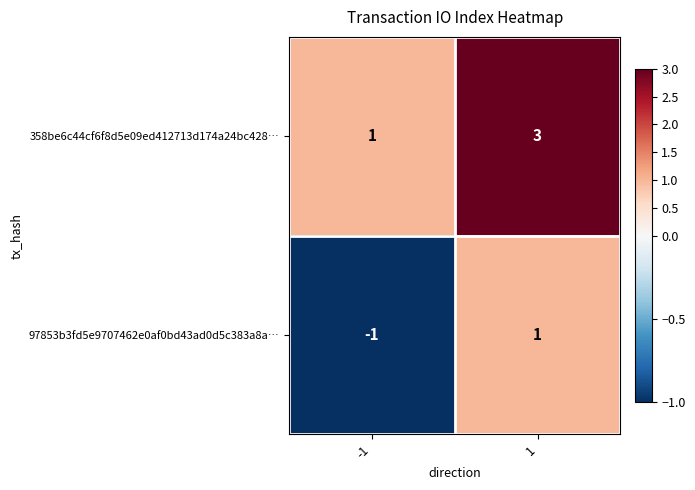

True or false: 97853b3fd5e9707462e0af0bd43ad0d5c383a8a… has a value of 2 at 1.

False